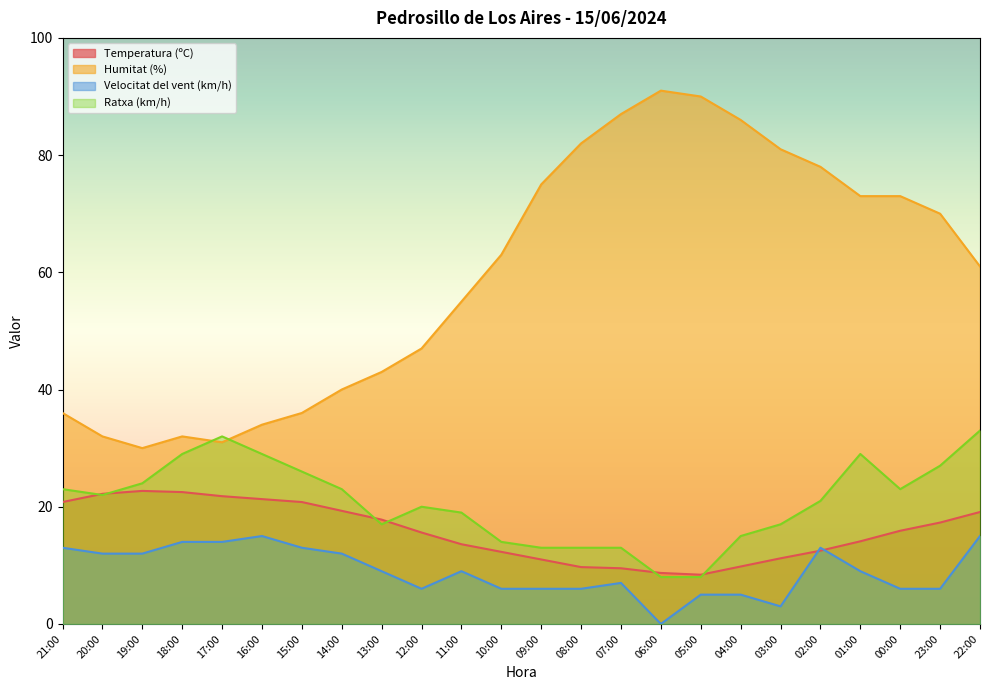

At 03:00, list the series in order from smallest to largest.

Velocitat del vent (km/h), Temperatura (ºC), Ratxa (km/h), Humitat (%)